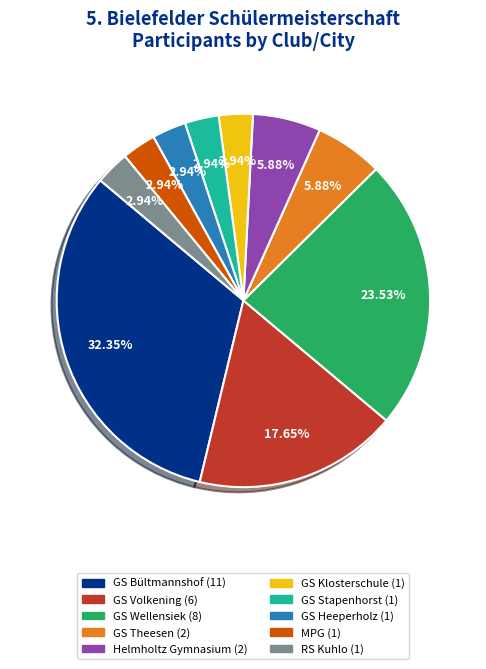

Which category has the biggest portion of the pie?

GS Bültmannshof